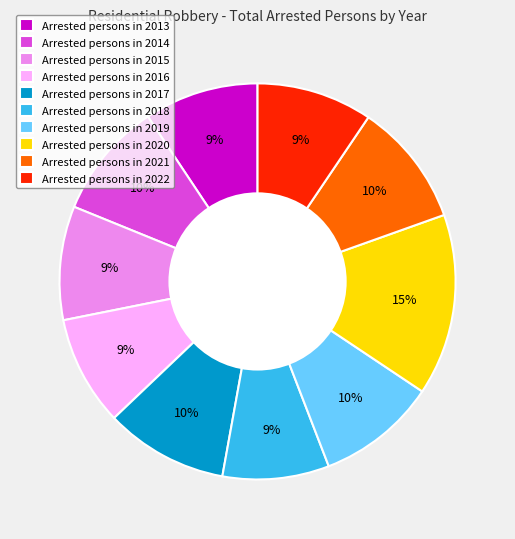

Which has a higher value, Arrested persons in 2019 or Arrested persons in 2016?

Arrested persons in 2019